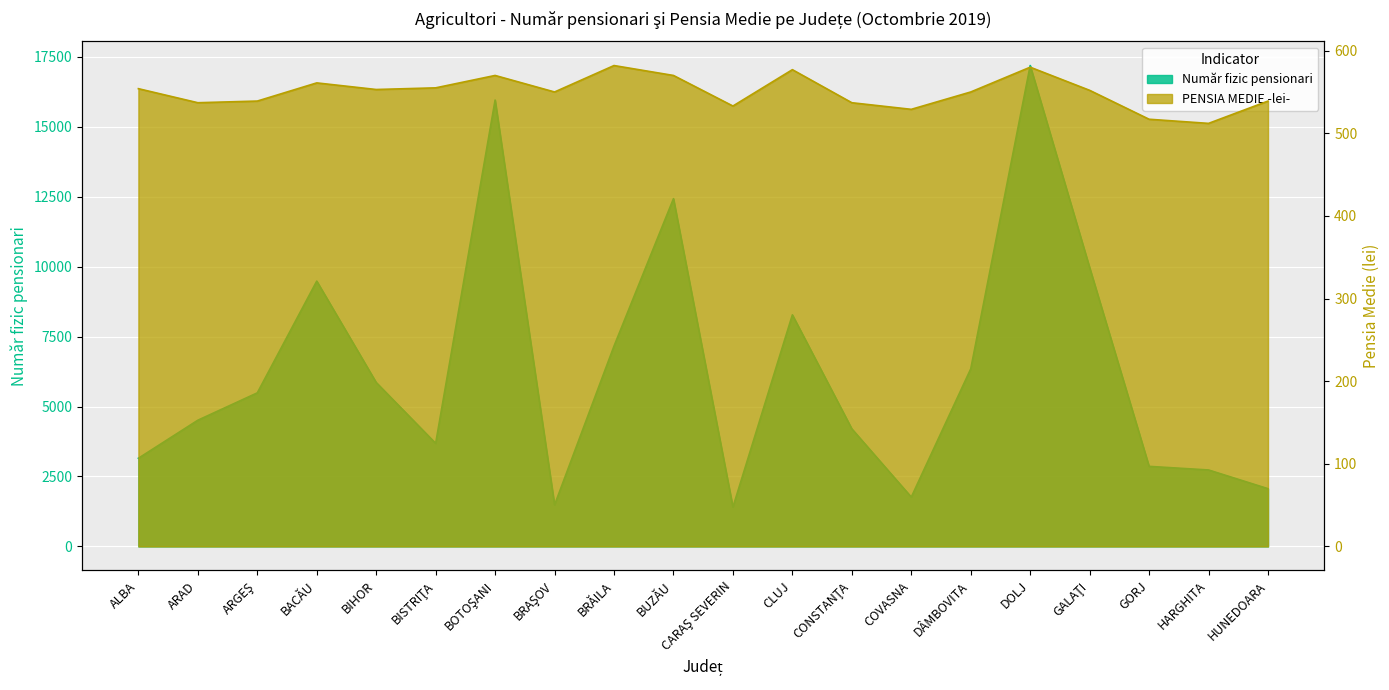

What value does the PENSIA MEDIE -lei- series have at BRAŞOV?

550